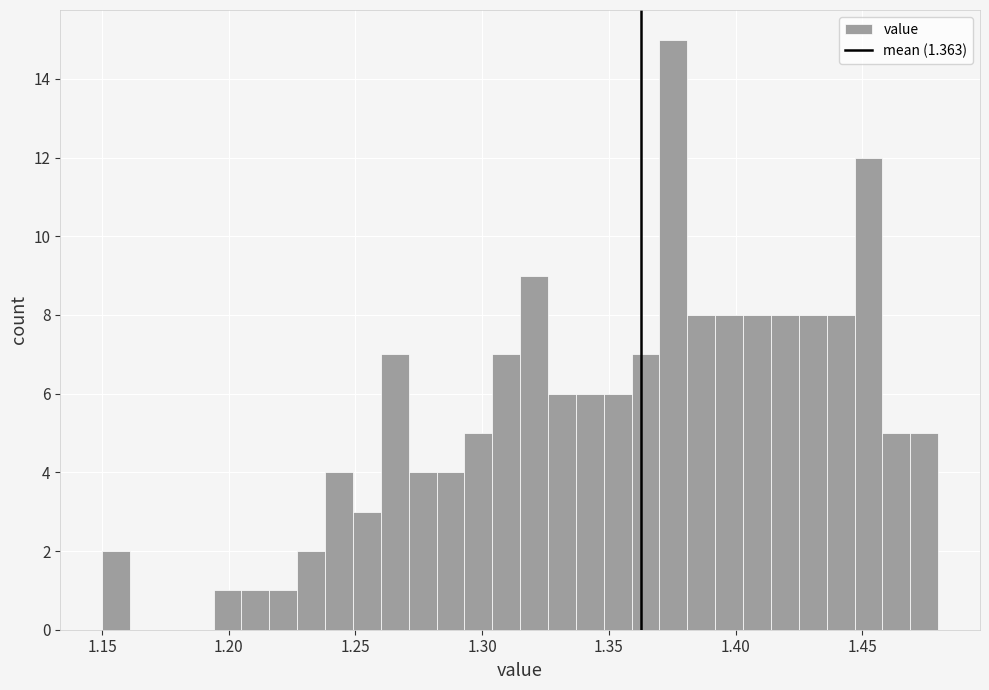

Read against the x-axis, roughly where is the centre of the tallest bar?

1.375